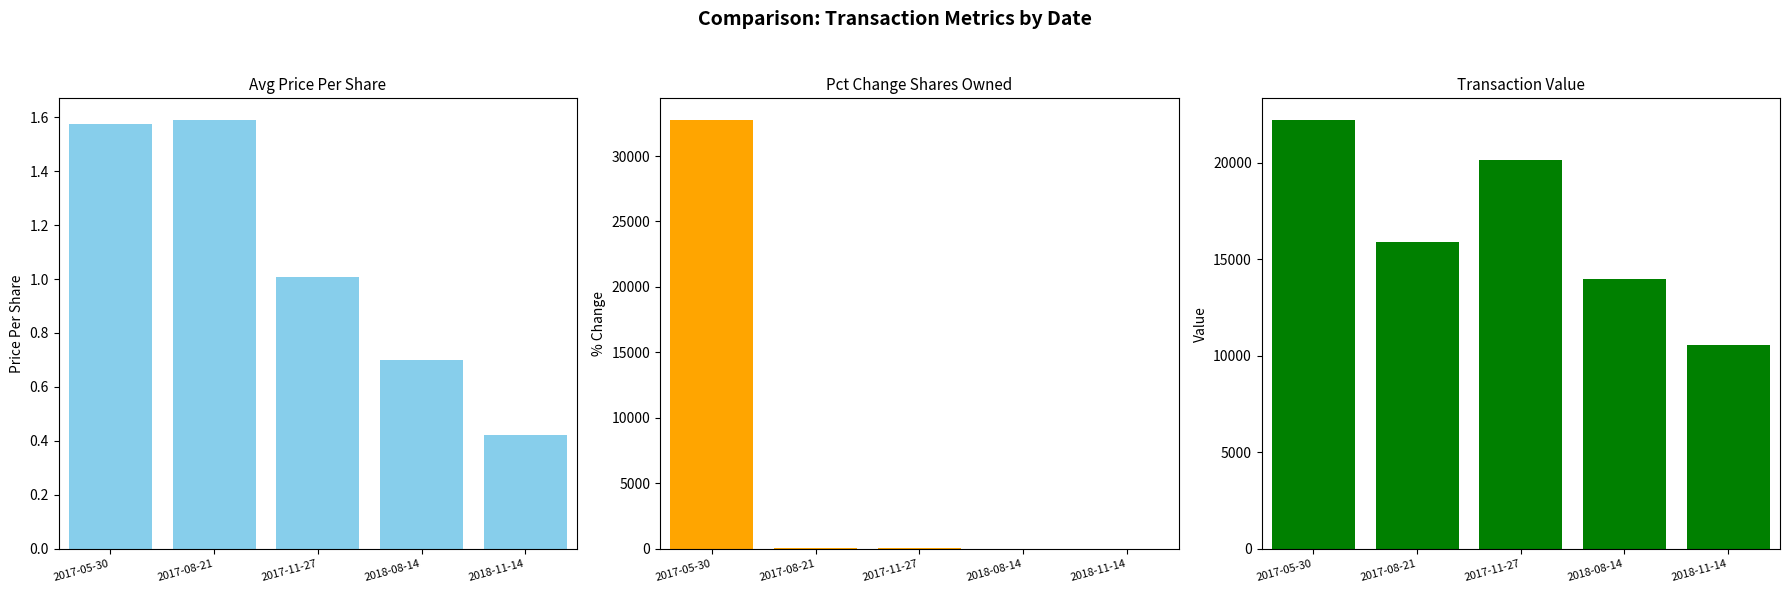

Reading right to left, extract all data points from this chart.

transactionPricePerShare: 2018-11-14=0.4	2018-08-14=0.7	2017-11-27=1.0	2017-08-21=1.6	2017-05-30=1.6
pctchgSharesOwned: 2018-11-14=8.0	2018-08-14=8.0	2017-11-27=83.0	2017-08-21=71.0	2017-05-30=32767.0
transactionValue: 2018-11-14=10573.0	2018-08-14=13976.0	2017-11-27=20140.0	2017-08-21=15900.0	2017-05-30=22218.0